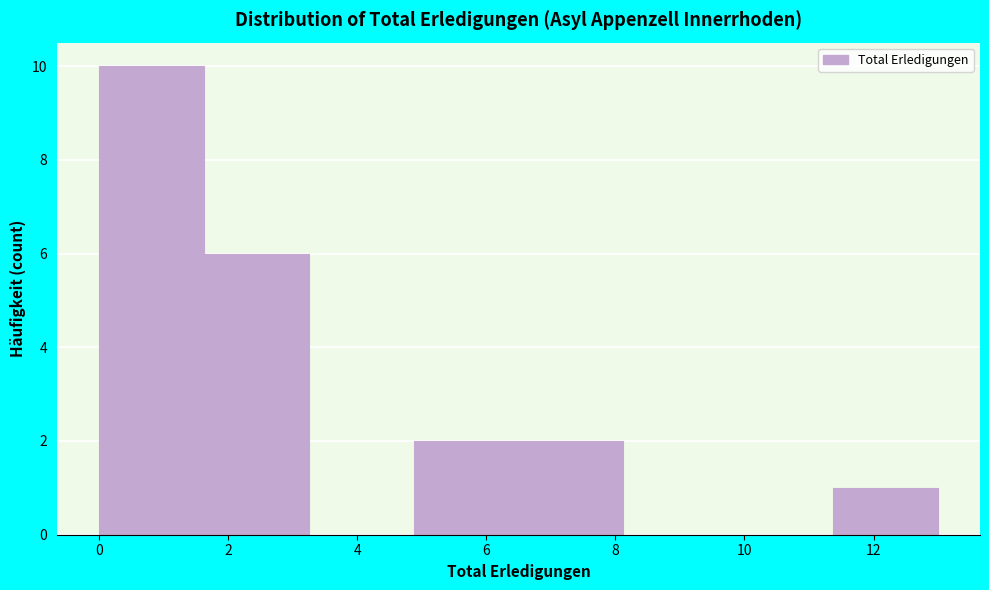

Reading left to right, transcribe this chart: for each bar, give the range it covers on the x-axis and its height. Neither the bar edges nor the heights are printed on the chart, so give them approximately, as read against the axes.

0.0 to 1.6: 10
1.6 to 3.2: 6
3.2 to 4.8: 0
4.8 to 6.6: 2
6.6 to 8.2: 2
8.2 to 9.8: 0
9.8 to 11.4: 0
11.4 to 13.0: 1